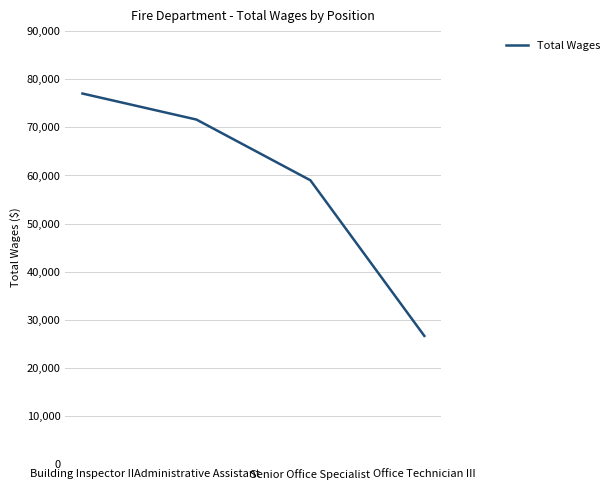

How many lines are shown in the chart?

1